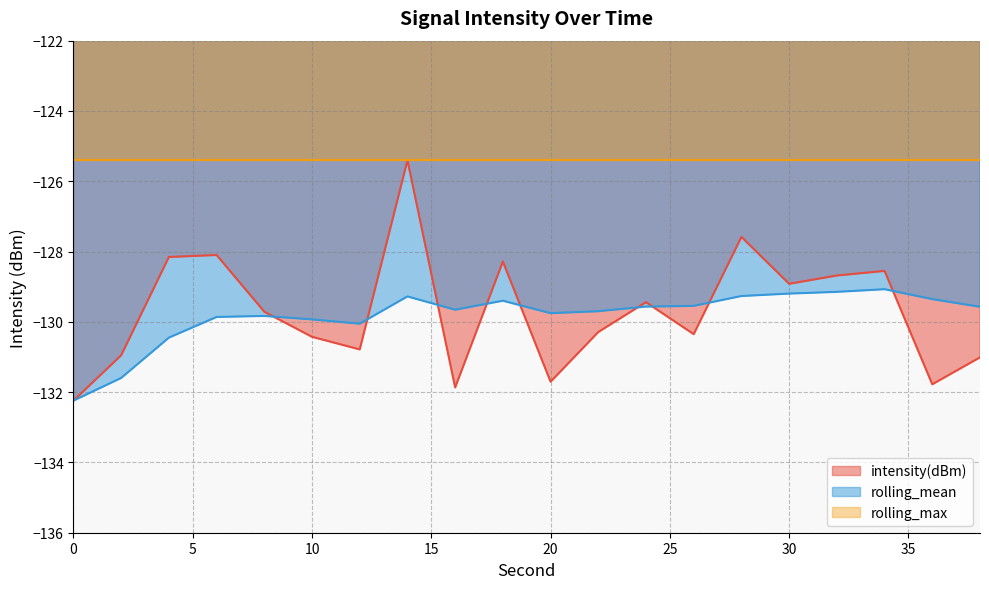

The value of intensity(dBm) at 30 is -230.2. True or false?

False